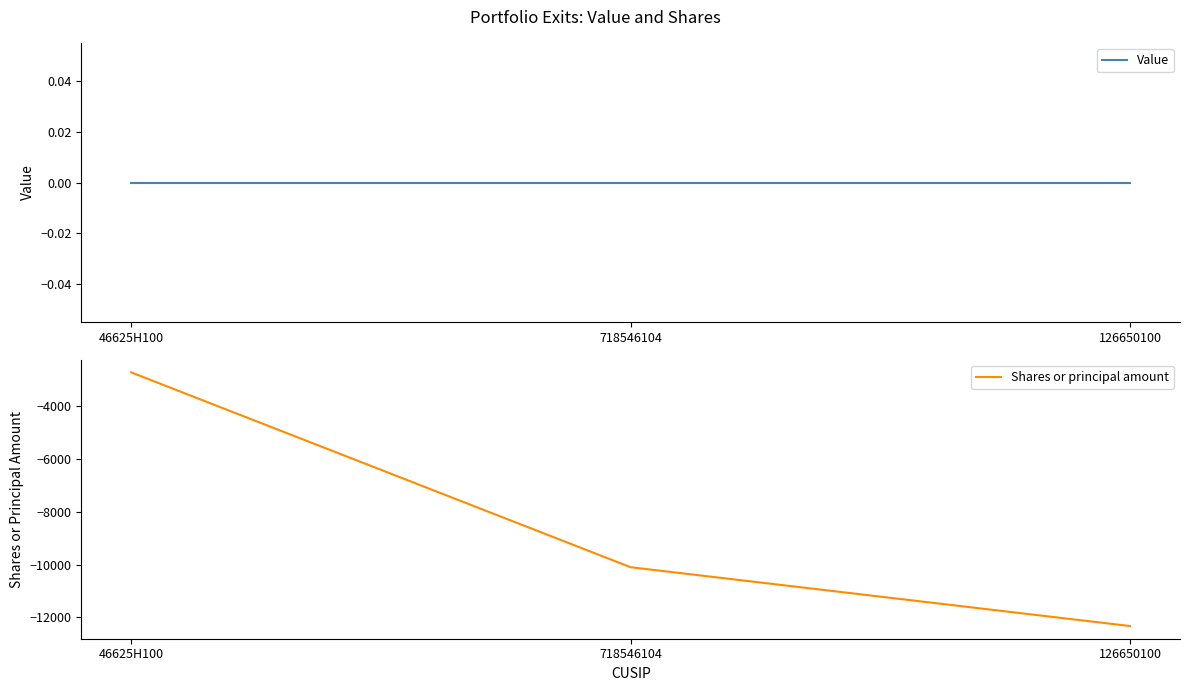

Which has a higher value, 126650100 or 718546104?

126650100